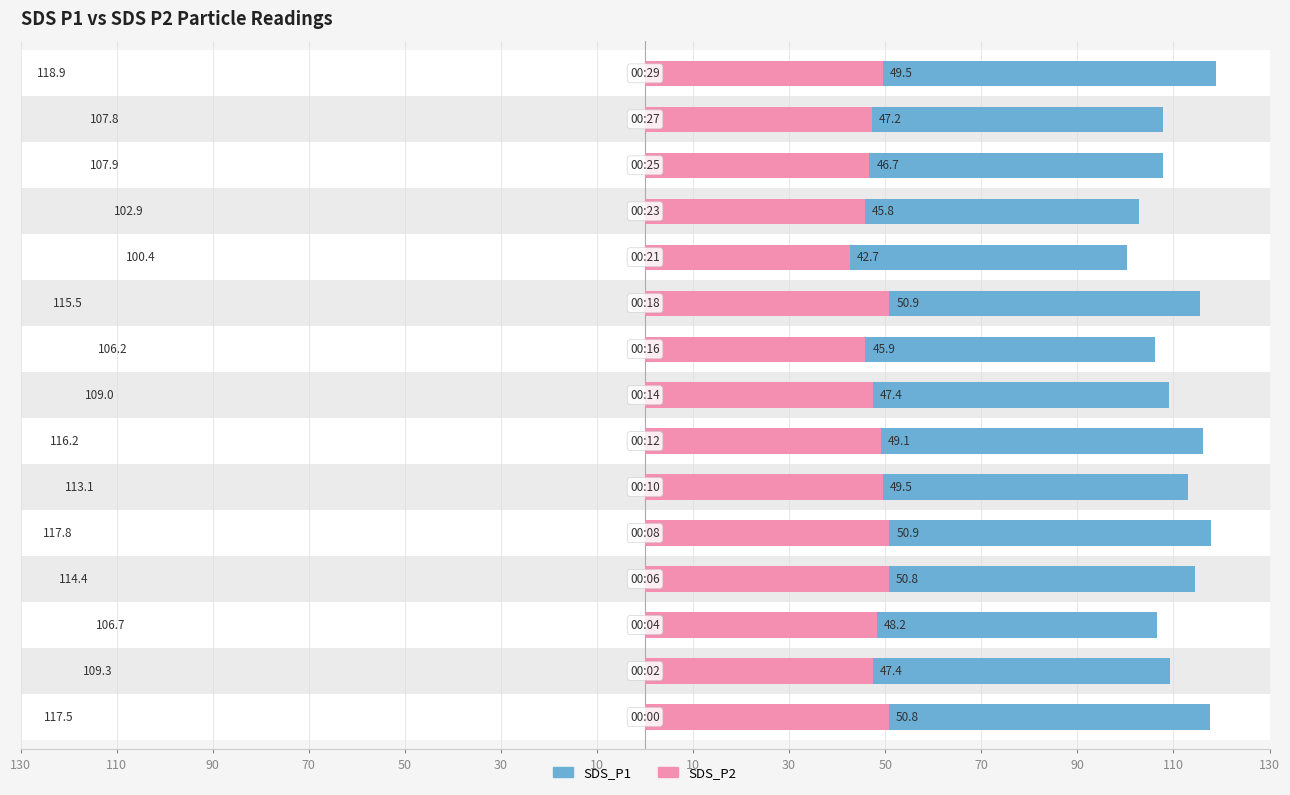

Does the chart contain stacked bars?

No